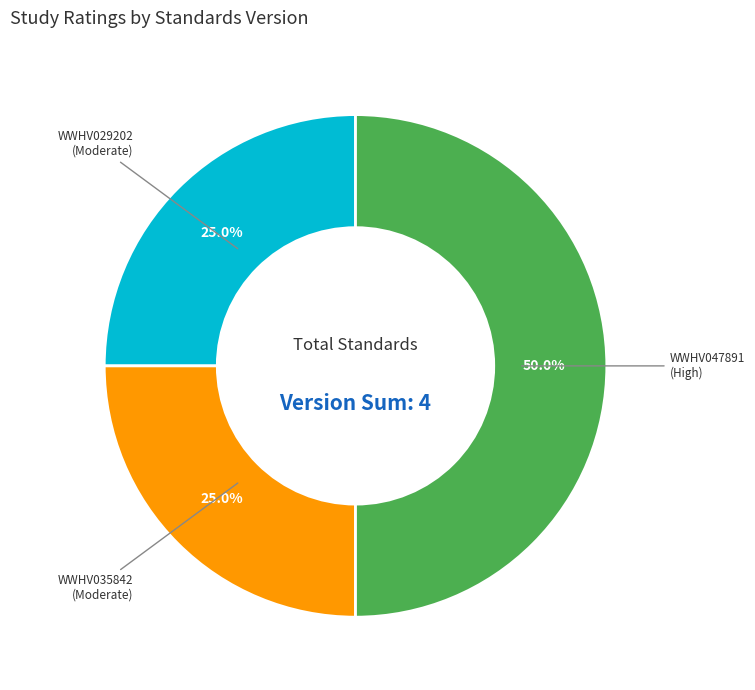

Does WWHV035842 (Moderate) account for over 50% of the chart?

No